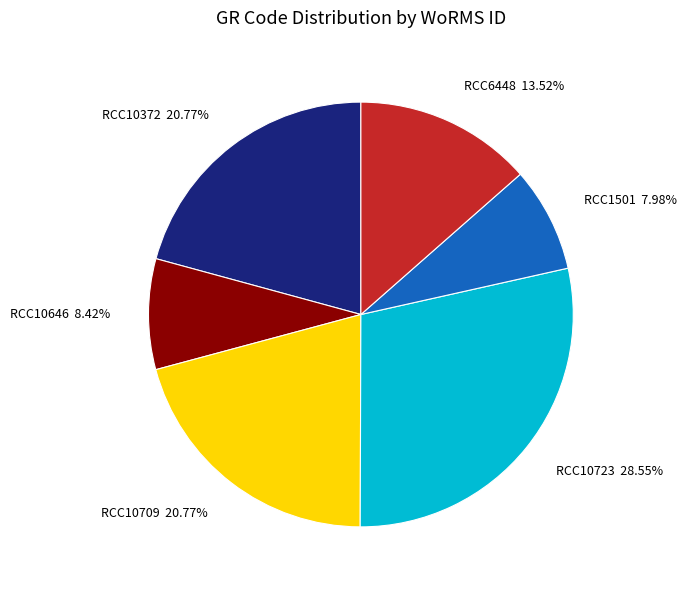

Does any single category account for the majority?

No